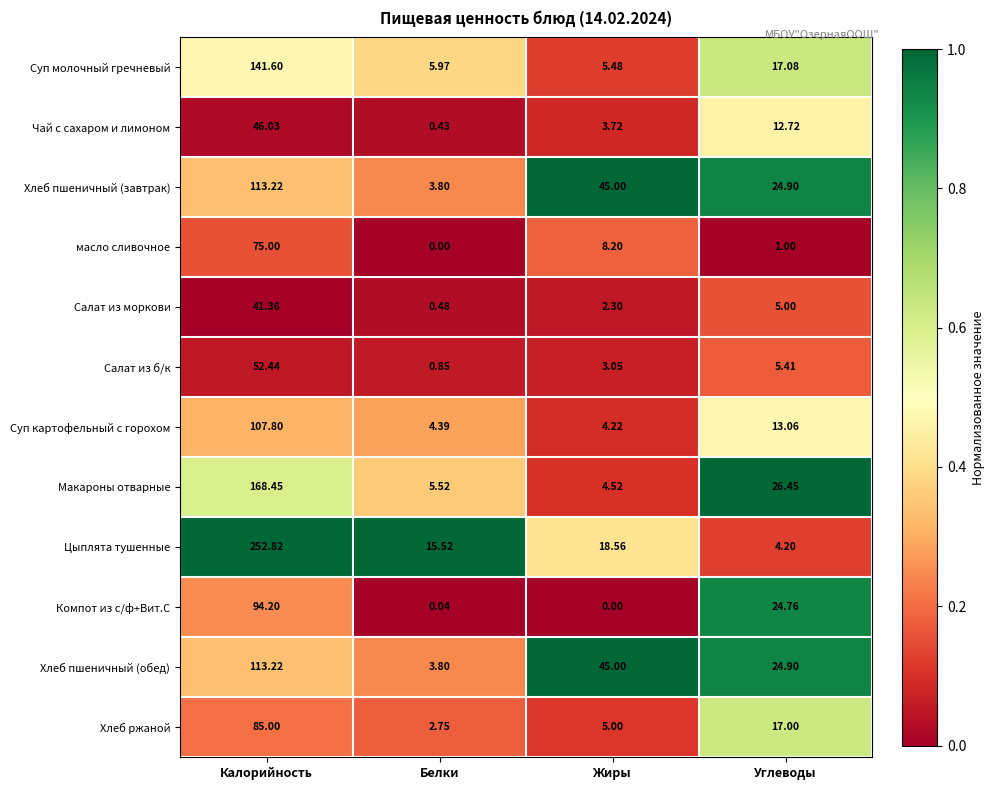

Which label corresponds to the largest value in the chart?

Калорийность